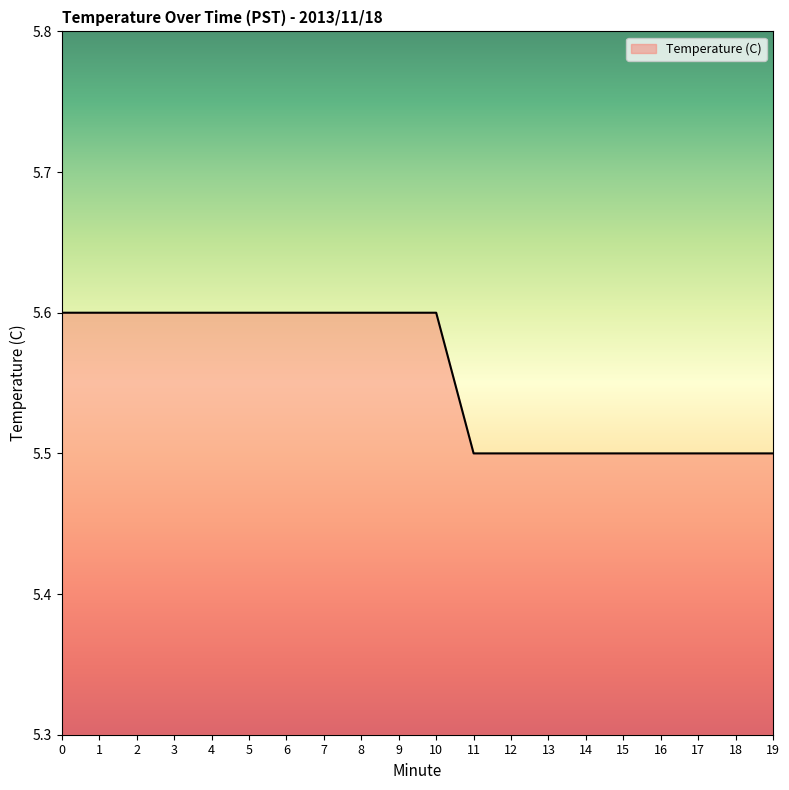

What is the sum of the values at 6 and 15?

11.1